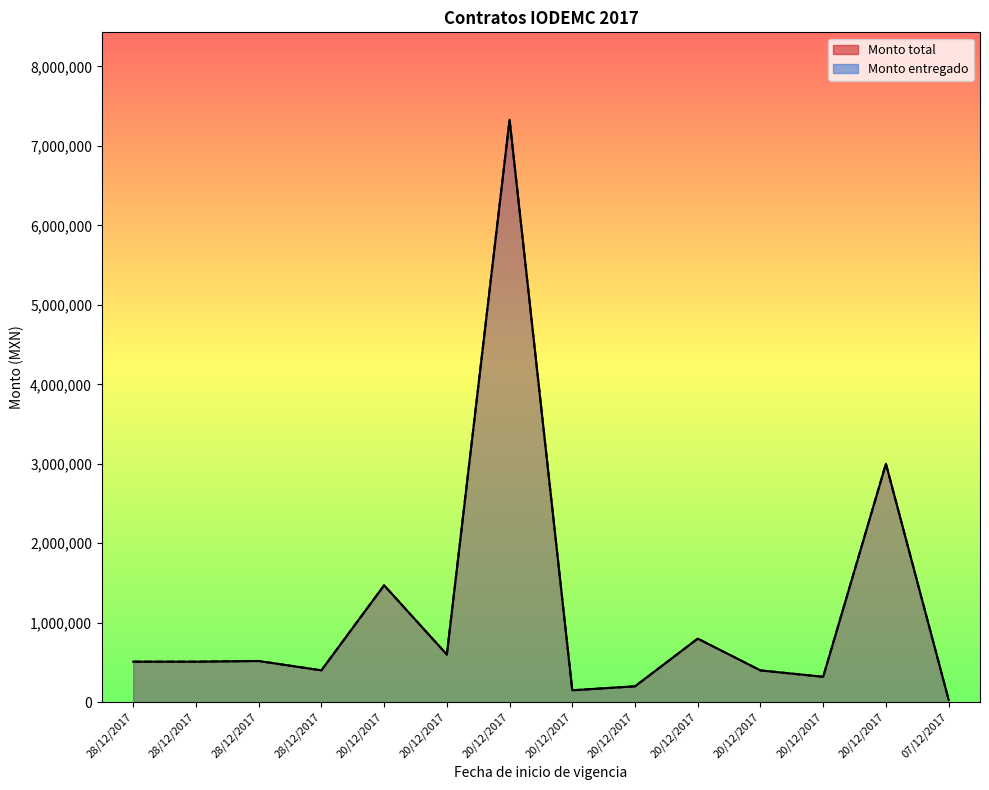

What is the difference between the Monto total values at 28/12/2017 and 20/12/2017?

879.2